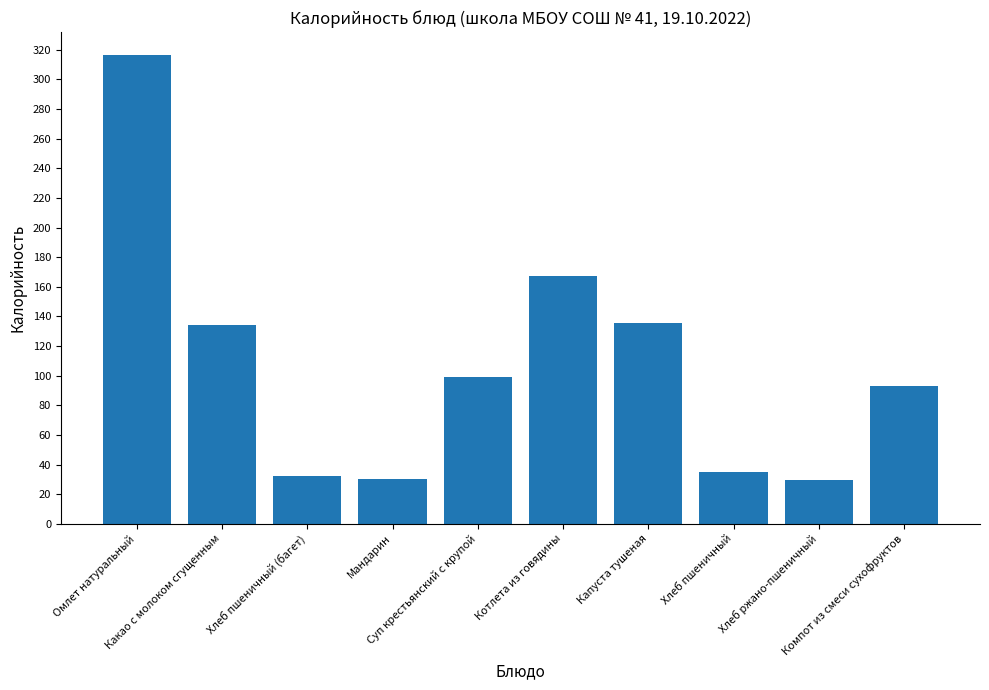

How many categories are shown in the chart?

10